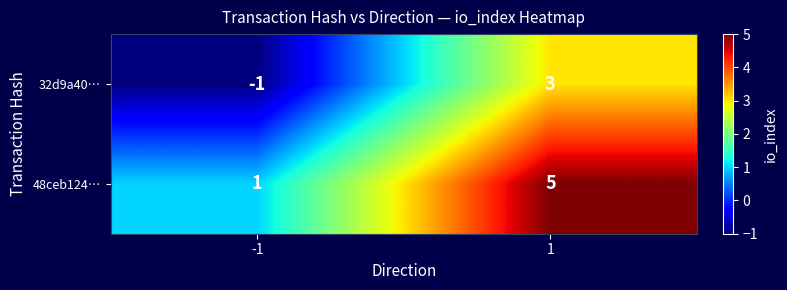

What is the average value of the 48ceb124… series?

3